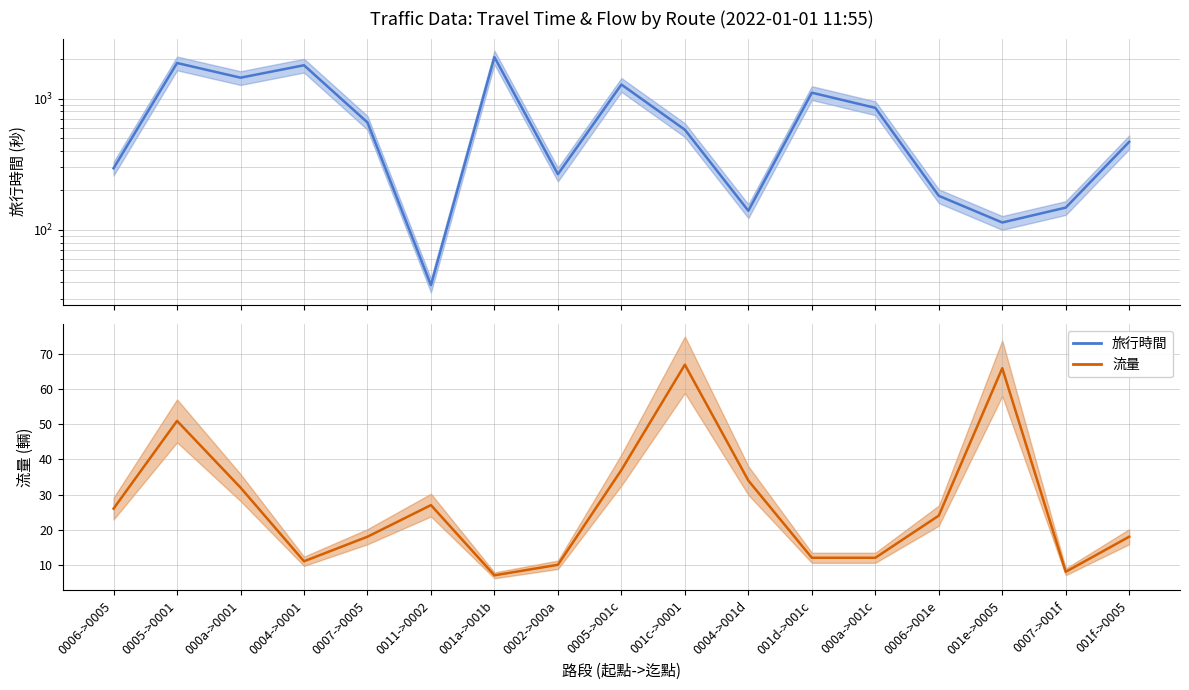

The 流量 series shows 26 at 0006->0005. True or false?

True